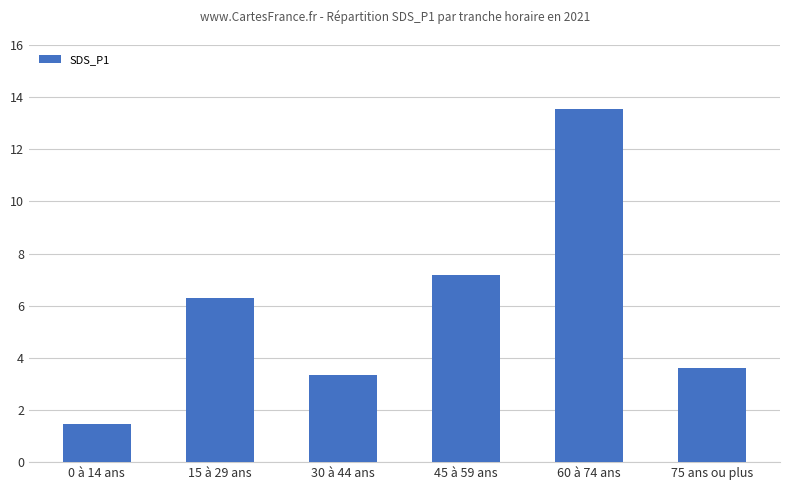

Which category has the highest value across all series?

60 à 74 ans